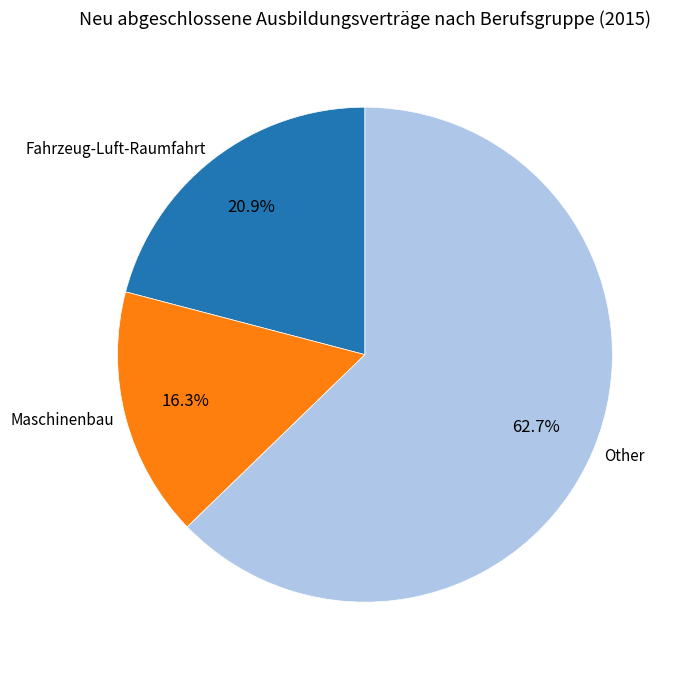

Approximately how many times larger is the value at Maschinenbau compared to Fahrzeug-Luft-Raumfahrt?

0.8